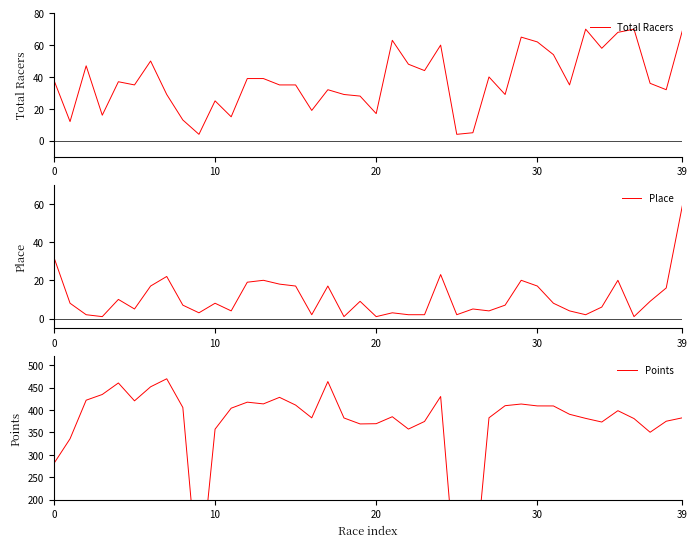

True or false: Total Racers has more than 0 points higher than both neighbors.

True